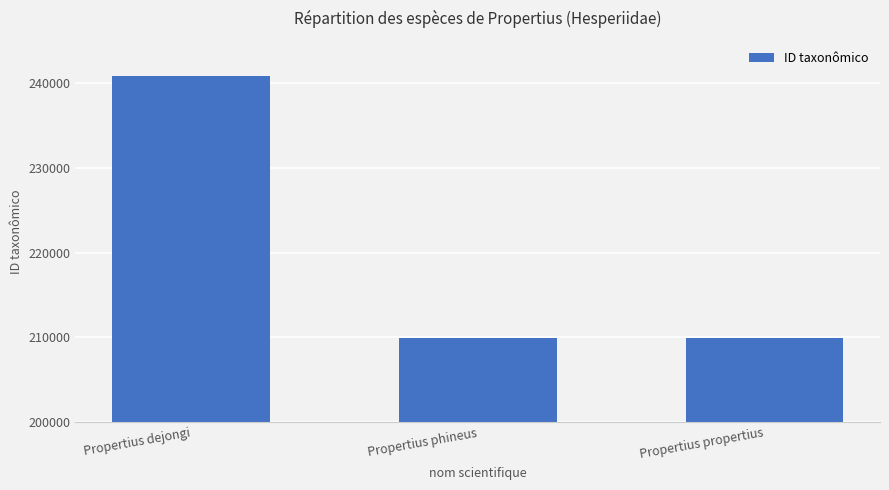

What is the label of the 1st bar from the right?

Propertius propertius